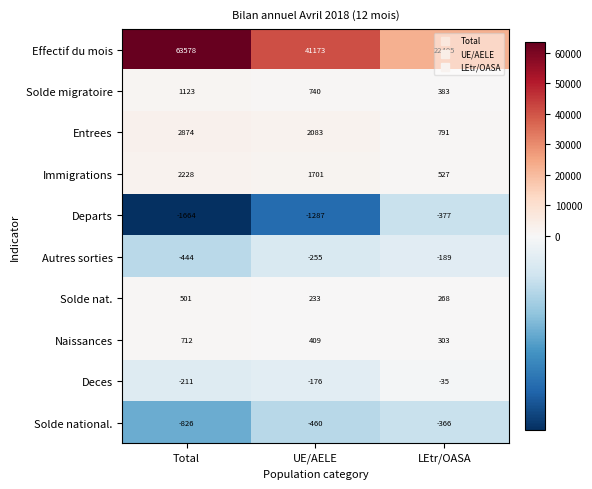

The Entrees series shows 2874 at Total. True or false?

True